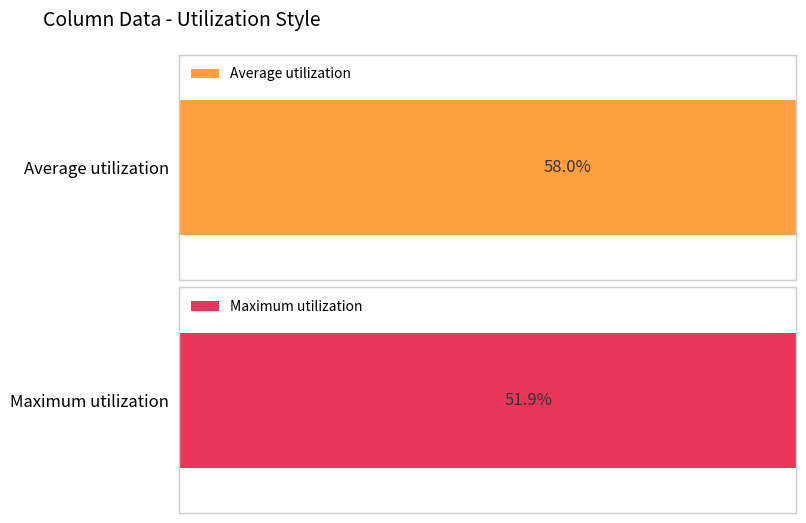

What is the maximum value for Maximum utilization?

100.0